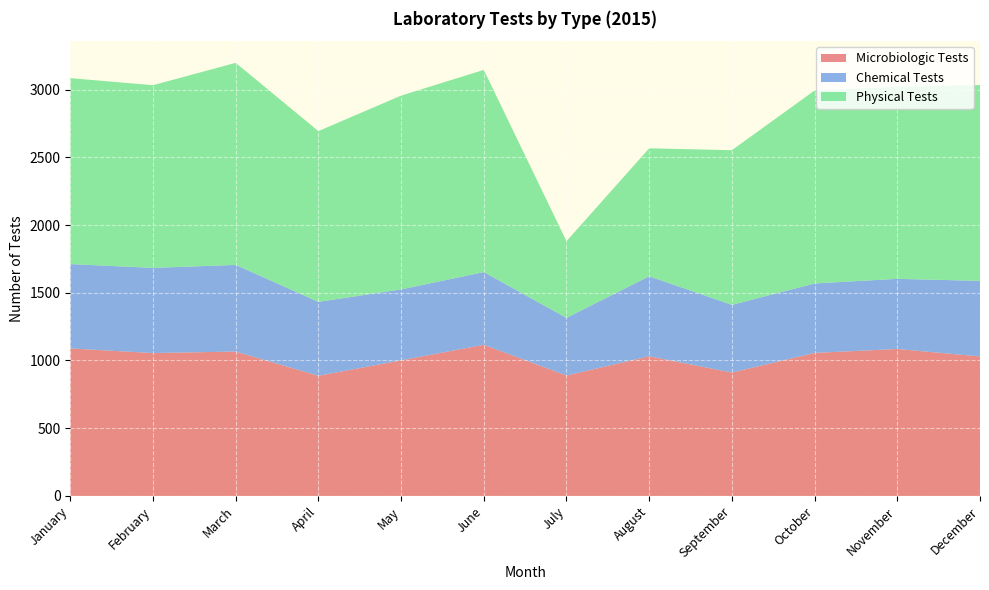

Reading left to right, extract all data points from this chart.

Microbiologic Tests: 1089	1055	1066	887	1001	1116	889	1031	911	1056	1085	1030
Chemical Tests: 623	629	640	546	524	537	426	591	500	513	518	558
Physical Tests: 1373	1349	1492	1261	1431	1493	566	945	1142	1425	1417	1446